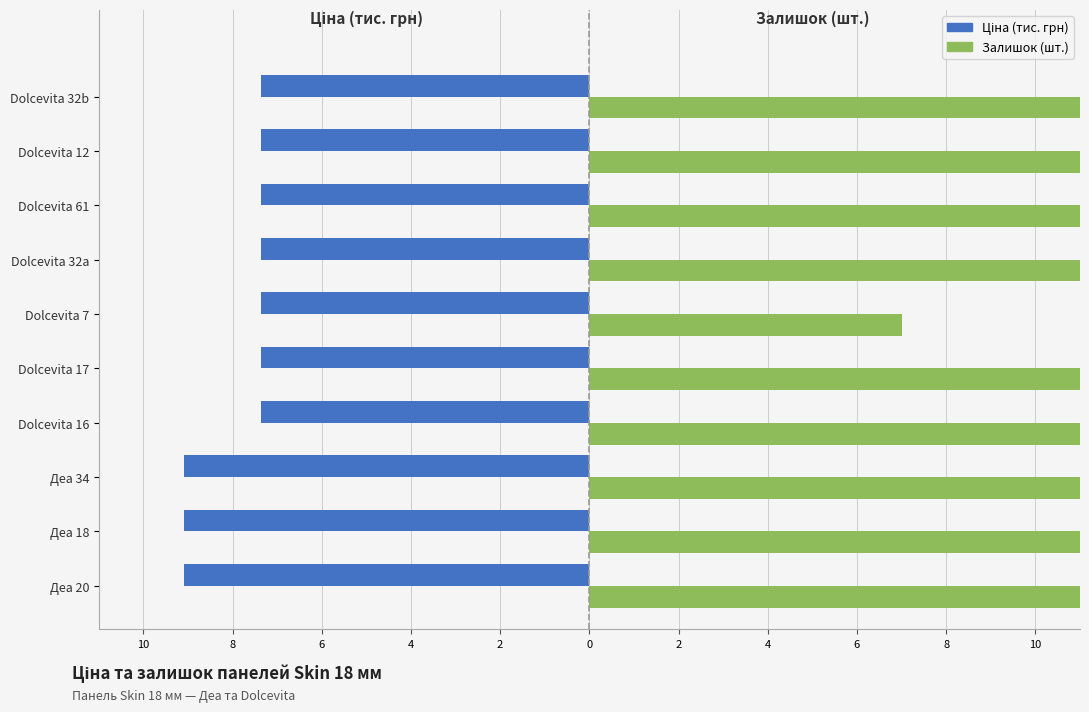

The value of Залишок (шт.) at Dolcevita 12 is 12.0. True or false?

True